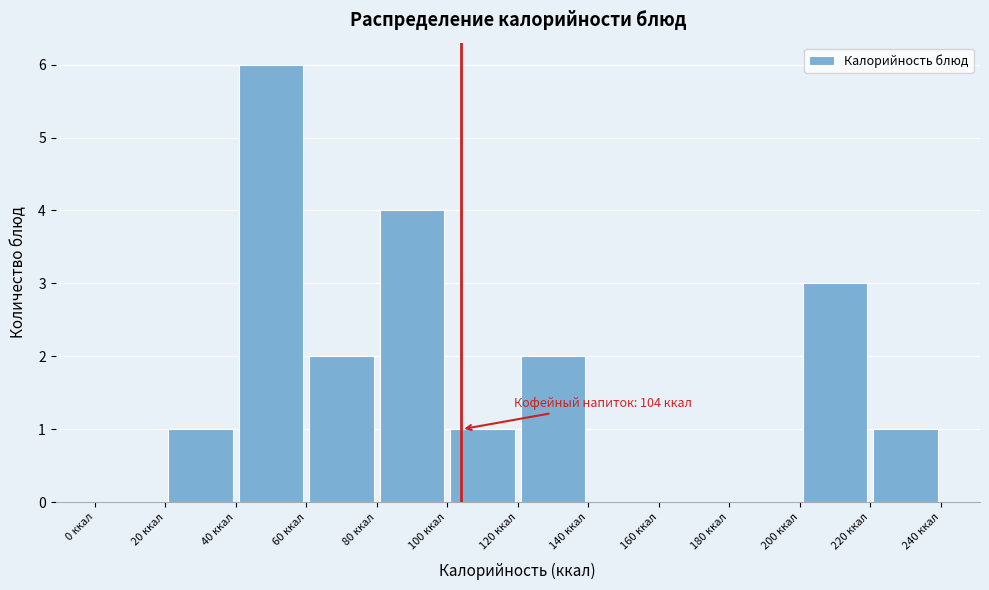

Over which range of the x-axis is the bar tallest?

40 to 60